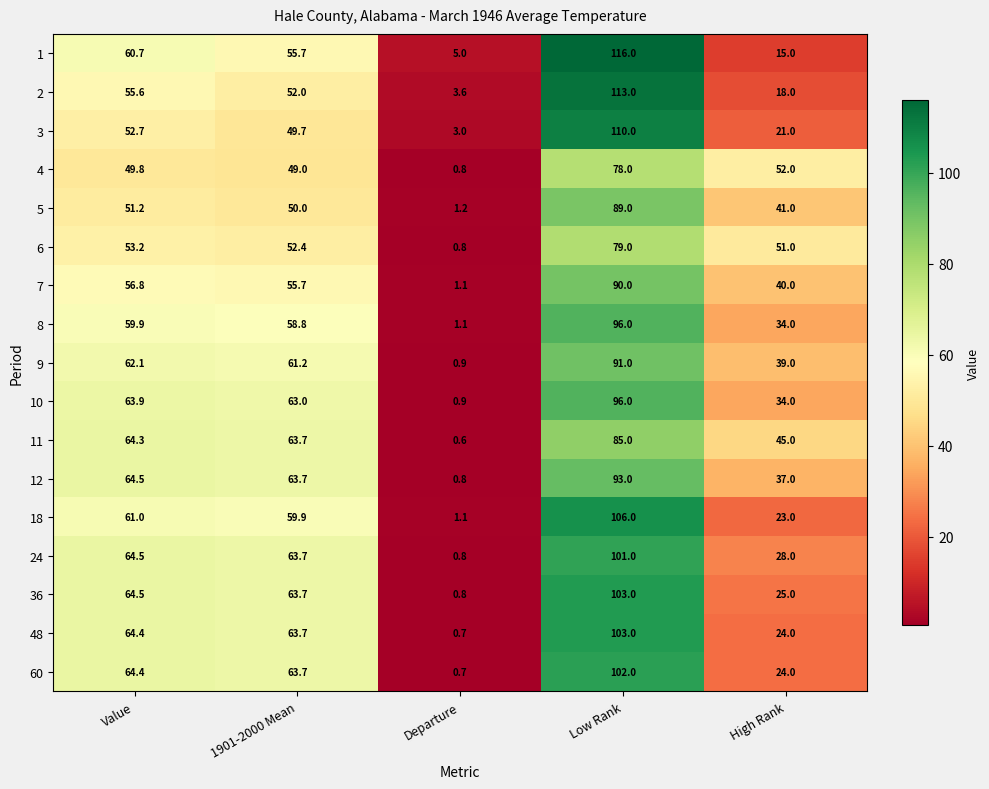

Where is 18 nearest to the value 53?

1901-2000 Mean